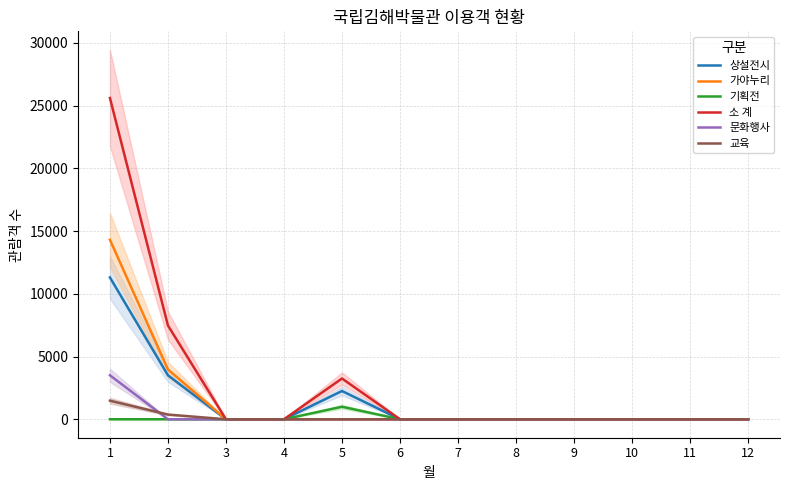

Which category has the lowest value in the 문화행사 series?

2